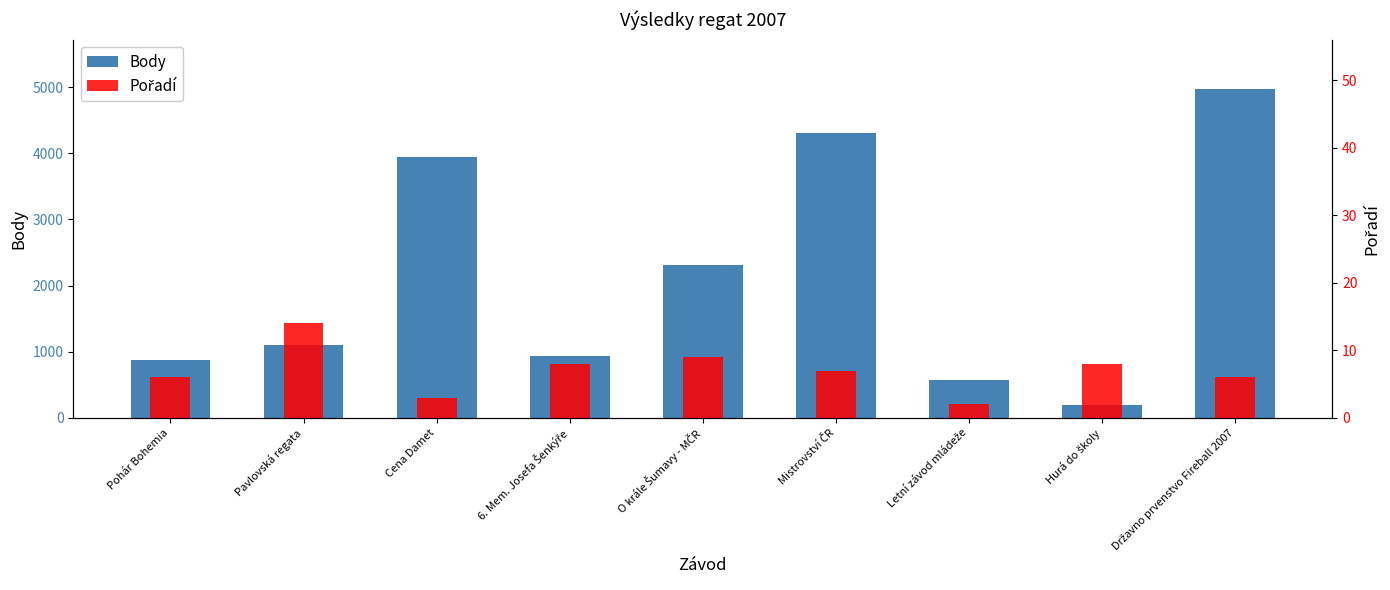

At how many categories does at least one series exceed 164?

9